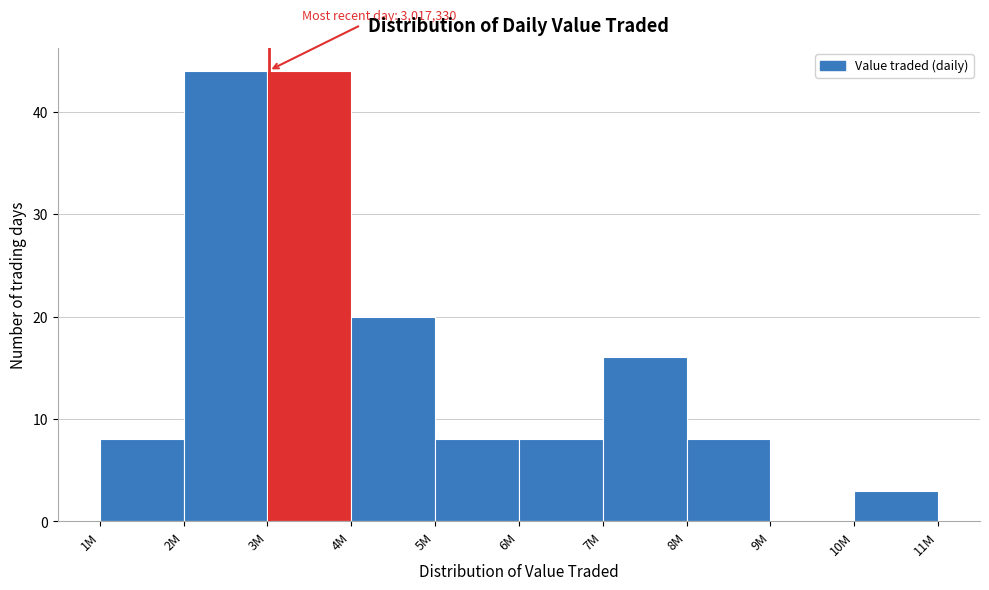

Reading left to right, what are all the values shown in this chart?

1M=8	2M=44	3M=44	4M=20	5M=8	6M=8	7M=16	8M=8	9M=0	10M=3